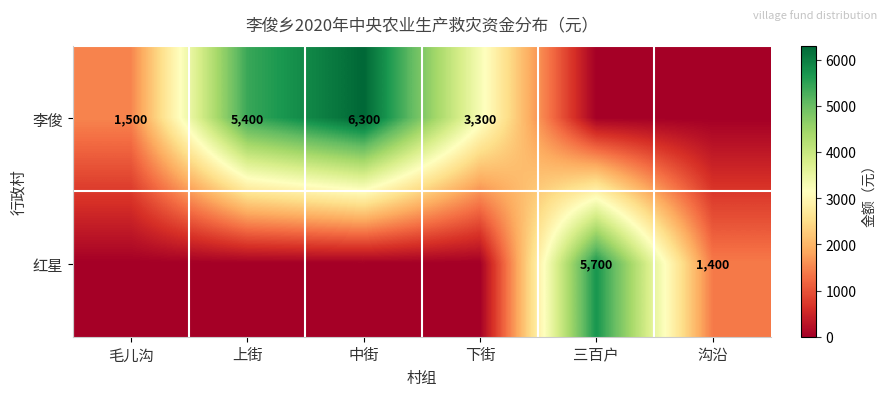

What is the spread (max minus min) of values at 下街?

3300